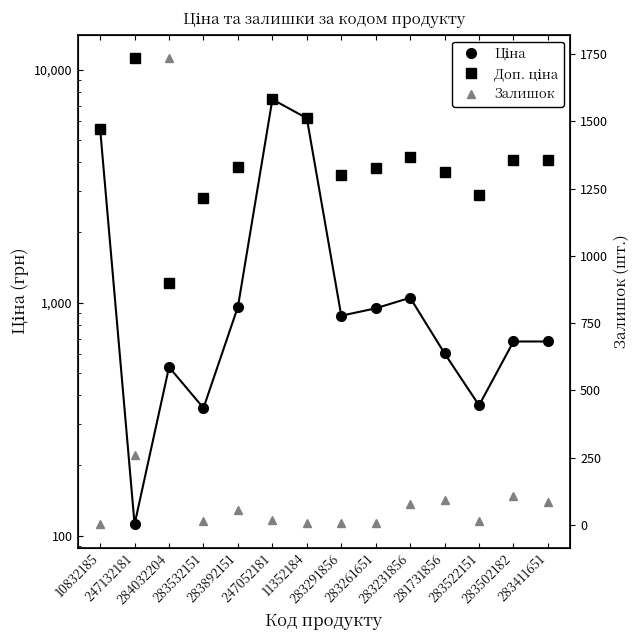

Which has a higher value, 11352184 or 10832185?

11352184